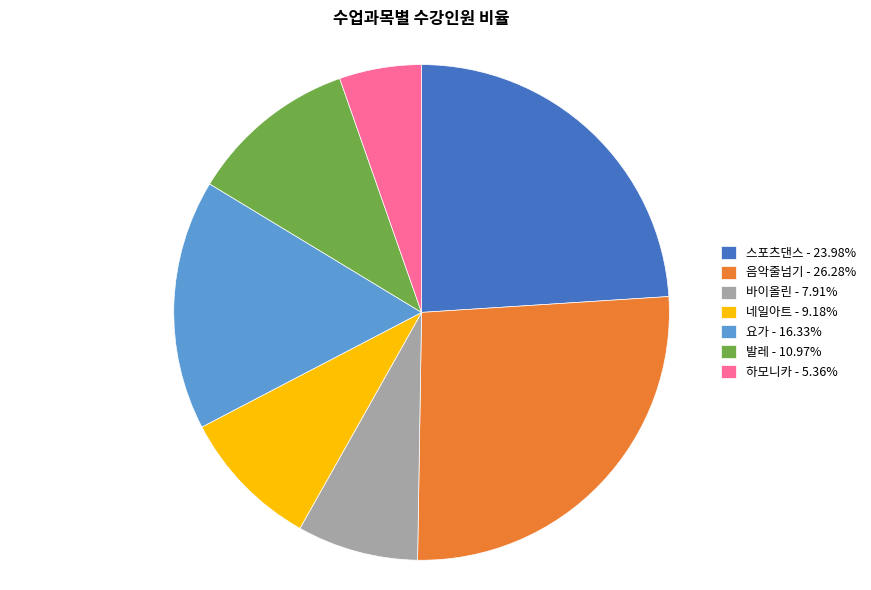

Is there any slice that represents more than half of the pie?

No